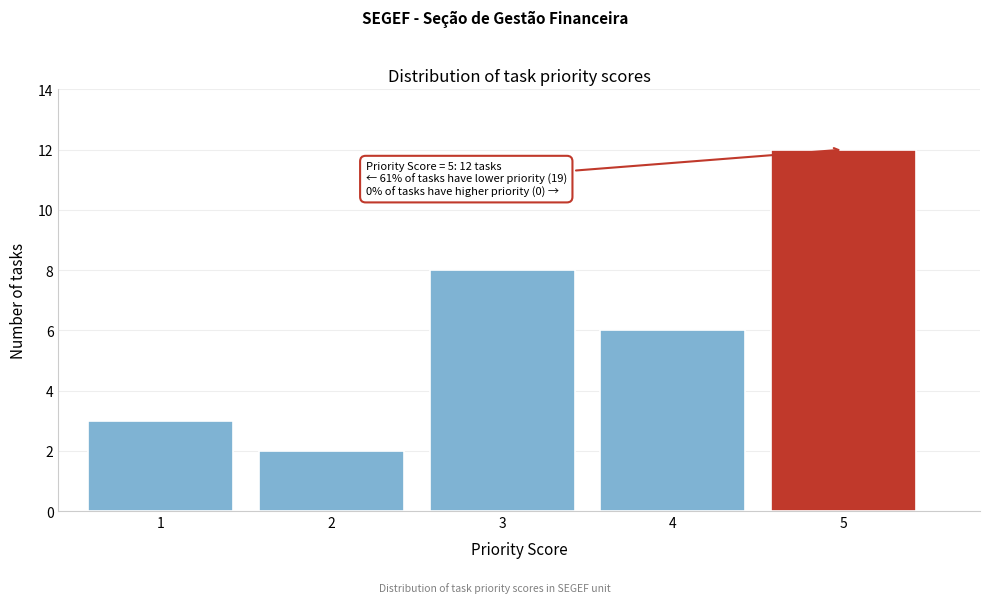

Reading left to right, what are all the values shown in this chart?

1=3	2=2	3=8	4=6	5=12